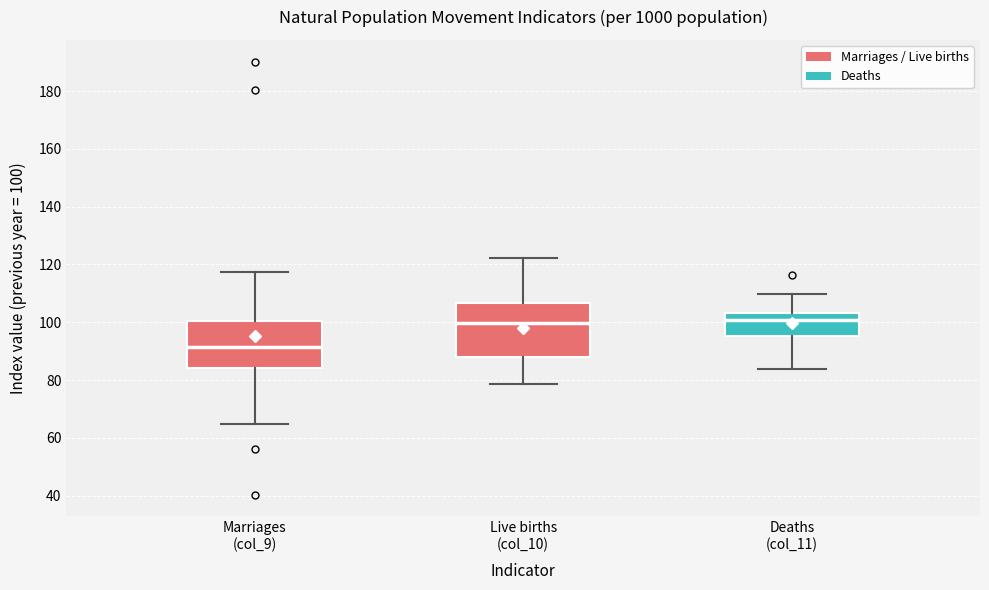

Reading left to right, transcribe this box plot: for each box, give where its median line is, the range the box spans, and where its two whiskers end, as read against the y-axis. The values are not printed on the chart, so give them approximately, as read against the axis.

Marriages (col_9): median 92, box 84 to 100, whiskers 64 to 118
Live births (col_10): median 100, box 88 to 106, whiskers 78 to 122
Deaths (col_11): median 100, box 96 to 104, whiskers 84 to 110